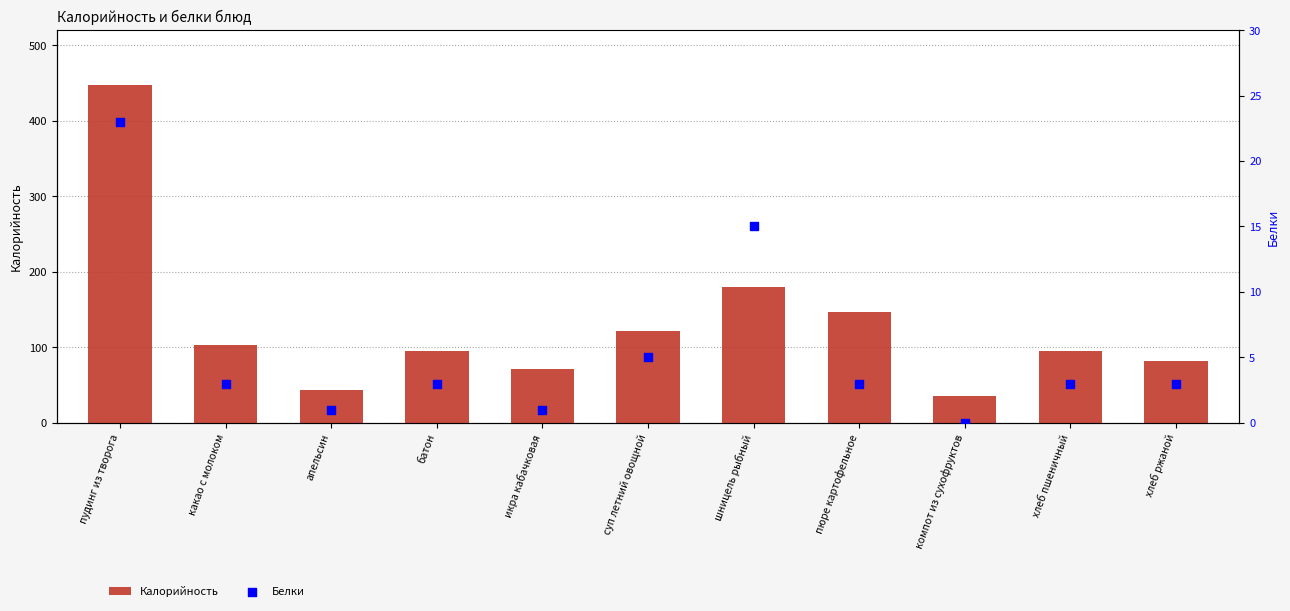

Is the value of Белки at апельсин greater than the value of Калорийность at компот из сухофруктов?

No